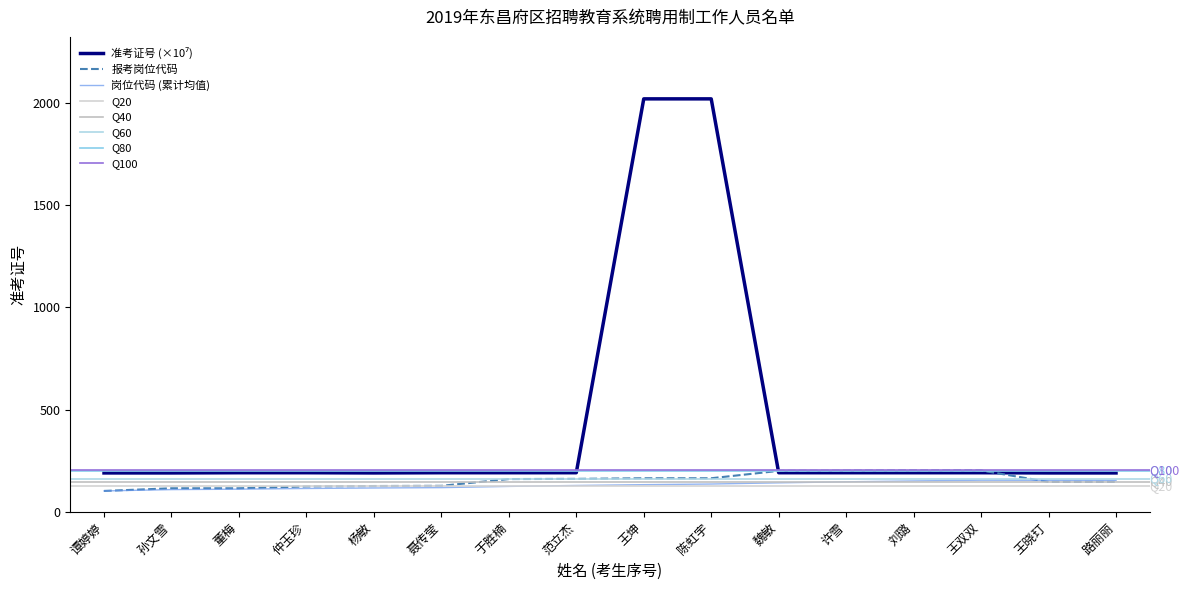

Which category has the highest value in the 报考岗位代码 series?

刘璐